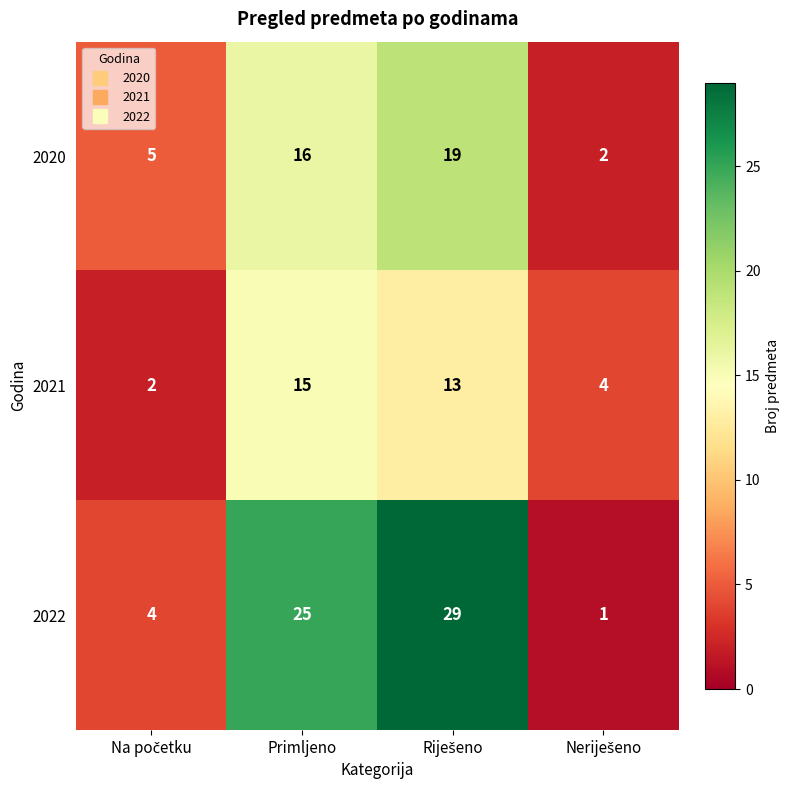

List the series in order of their peak value, highest first.

2022, 2020, 2021